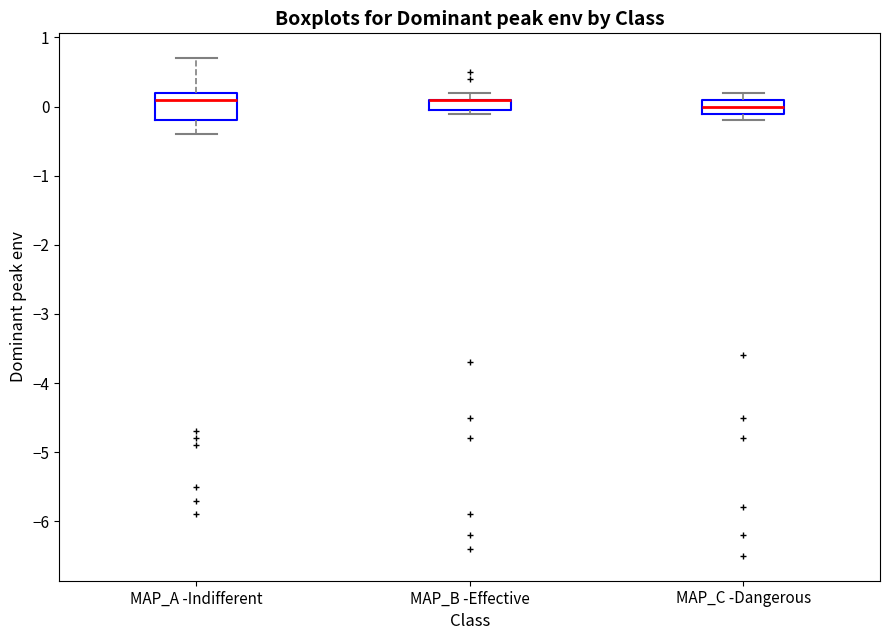

Reading left to right, read every box against the y-axis: the position of its median line, the range the box covers, and the ends of its whiskers. The values are not printed on the chart, so give them approximately, as read against the axis.

MAP_A -Indifferent: median 0.1, box -0.2 to 0.2, whiskers -0.4 to 0.7
MAP_B -Effective: median 0.1 (drawn on the box's upper edge), box 0.0 to 0.1, whiskers -0.1 to 0.2
MAP_C -Dangerous: median 0.0, box -0.1 to 0.1, whiskers -0.2 to 0.2